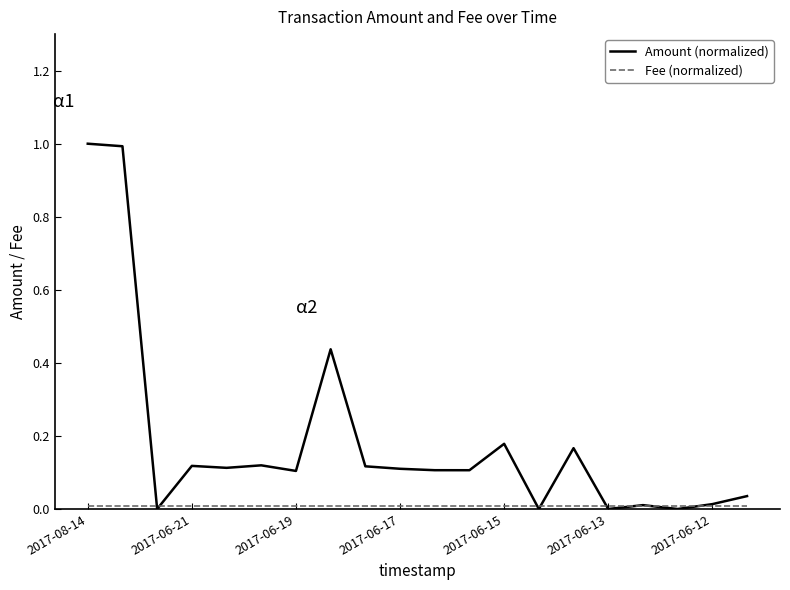

Which series has the widest spread of values?

Amount (normalized)